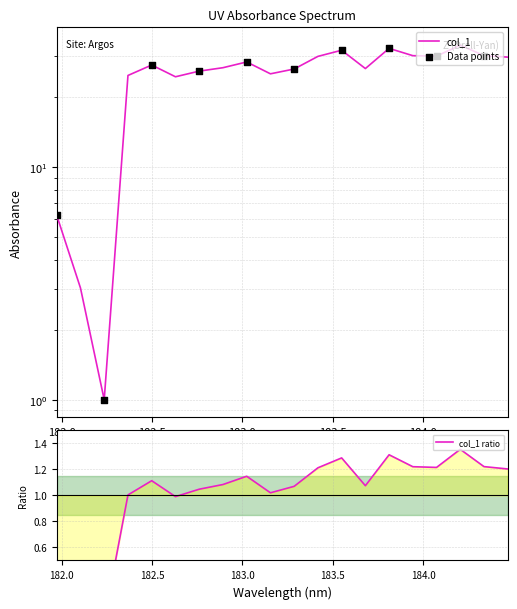

What is the change in value from 183.6800245112 to 184.2046578328?

+6.9